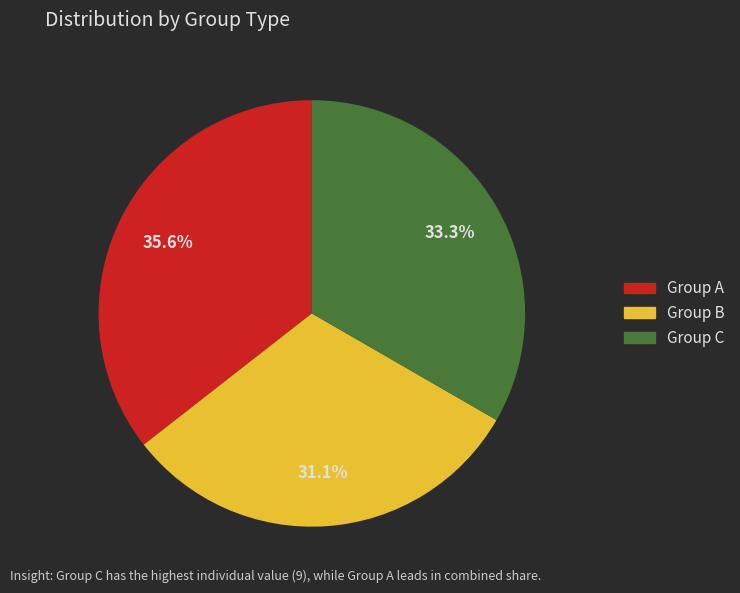

What percentage do Group B and Group A together represent?

66.7%